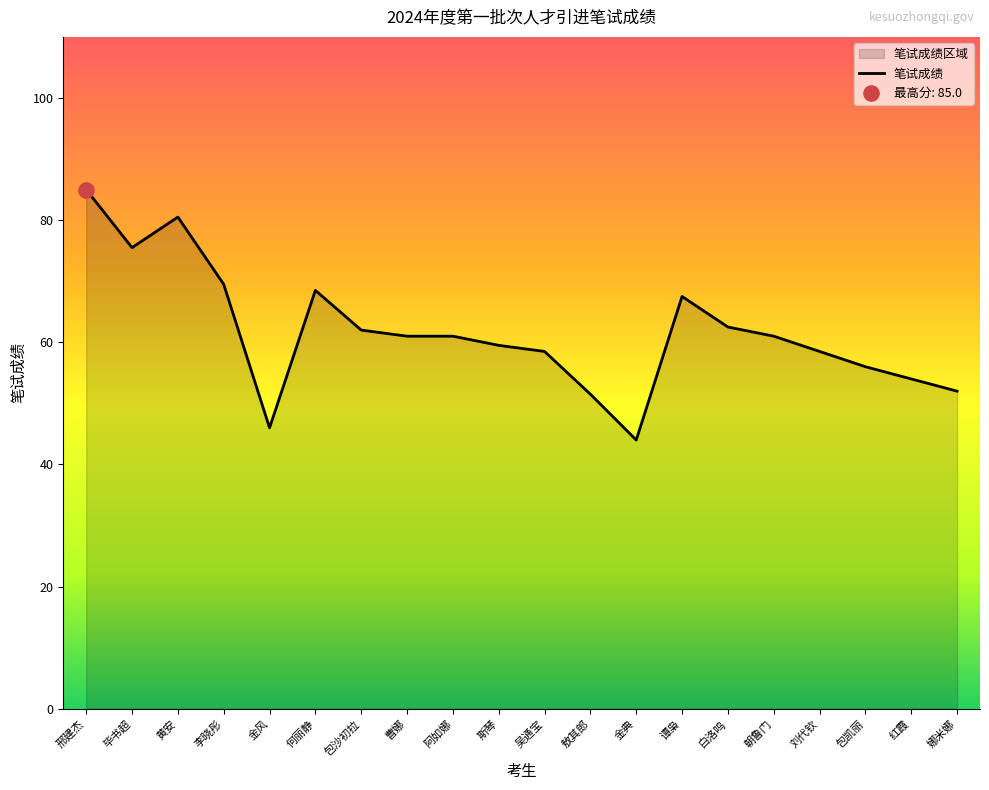

Between 邢建杰 and 敖其郎, which is larger?

邢建杰